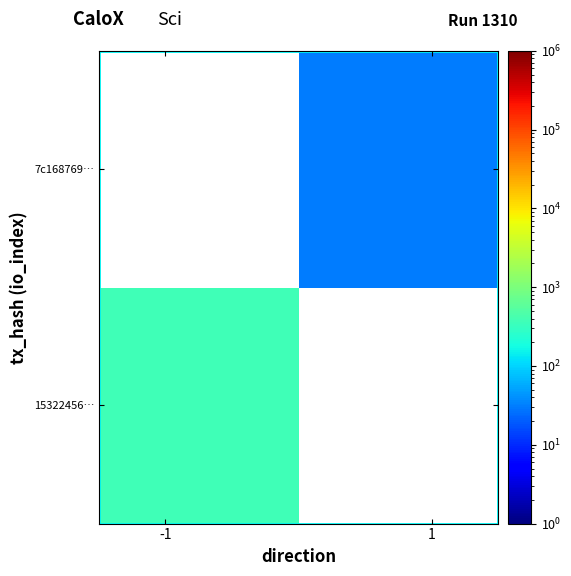

What is the minimum value shown in the chart?

31.0